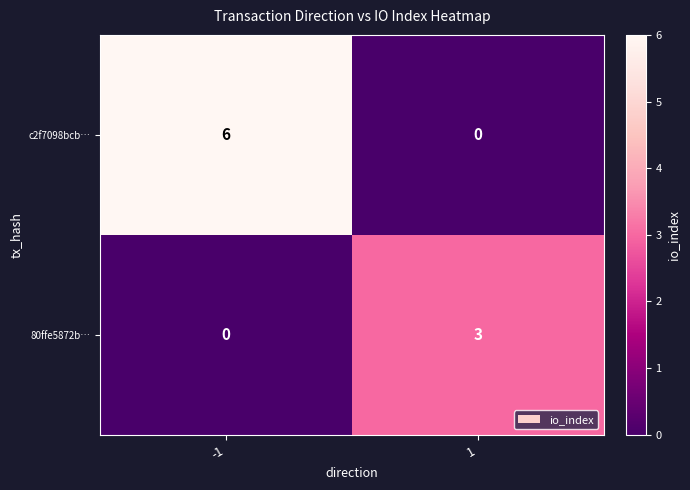

Reading left to right, transcribe all the data shown in this chart.

c2f7098bcb…: 6	0
80ffe5872b…: 0	3